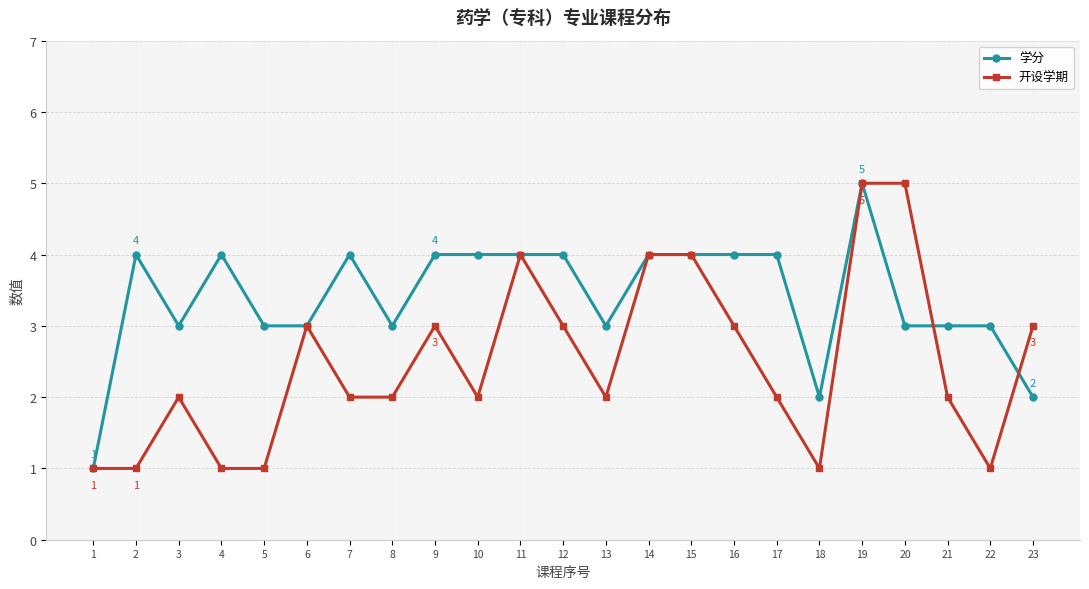

What is the maximum value for 学分?

5